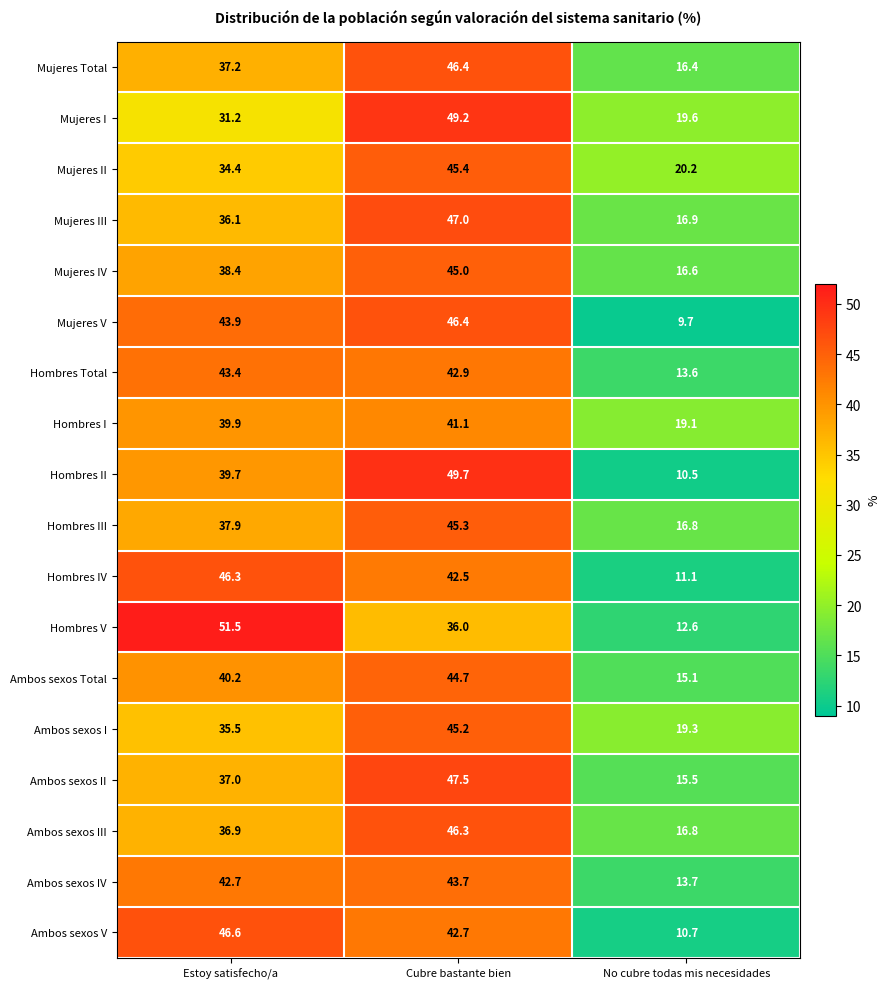

At which category is the sum across all series the highest?

Cubre bastante bien